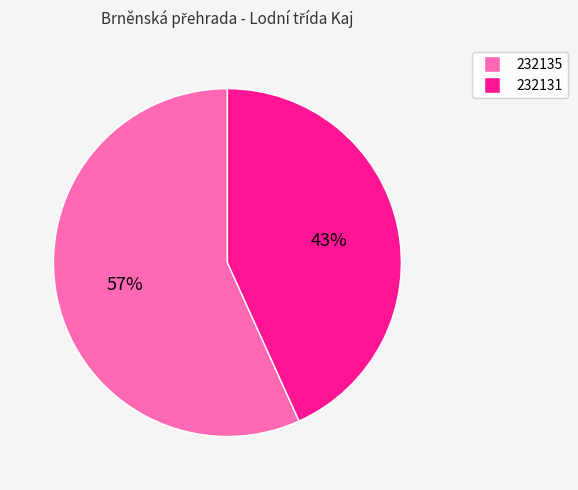

Rank the categories by value from lowest to highest.

232131, 232135